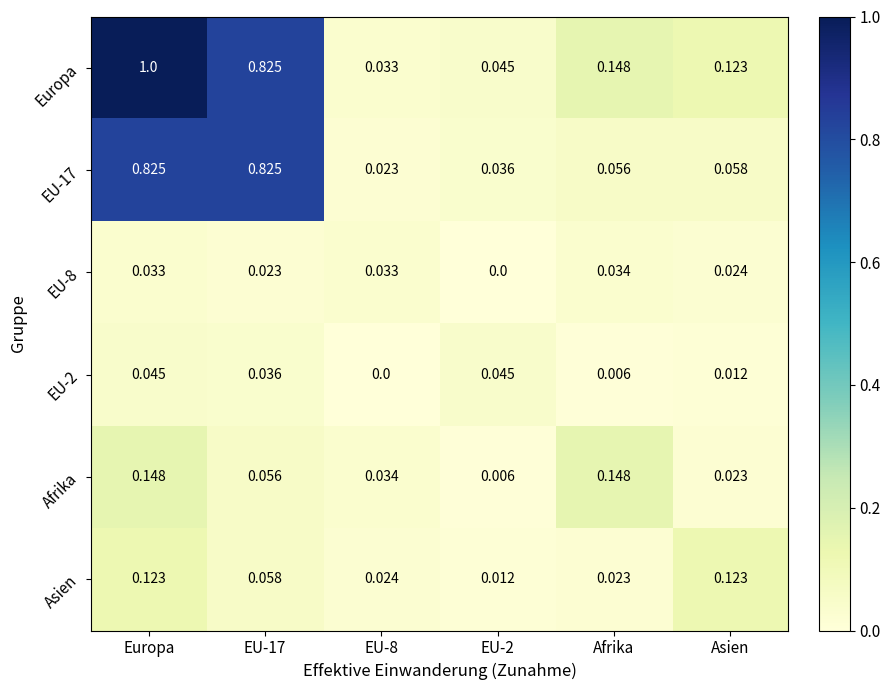

Which series has the largest total across all categories?

Europa